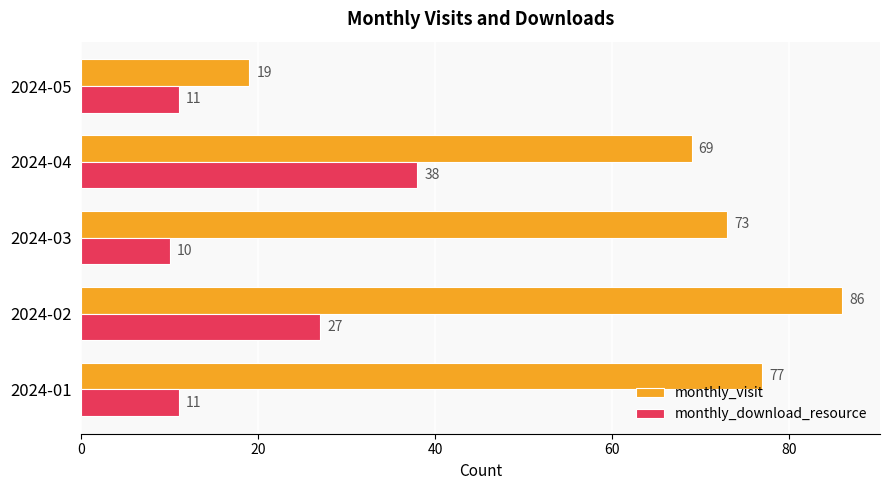

What is the difference between the monthly_visit values at 2024-01 and 2024-05?

58